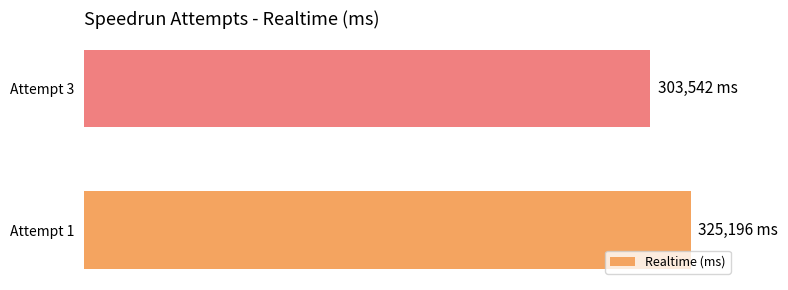

How many bars are there in total?

2